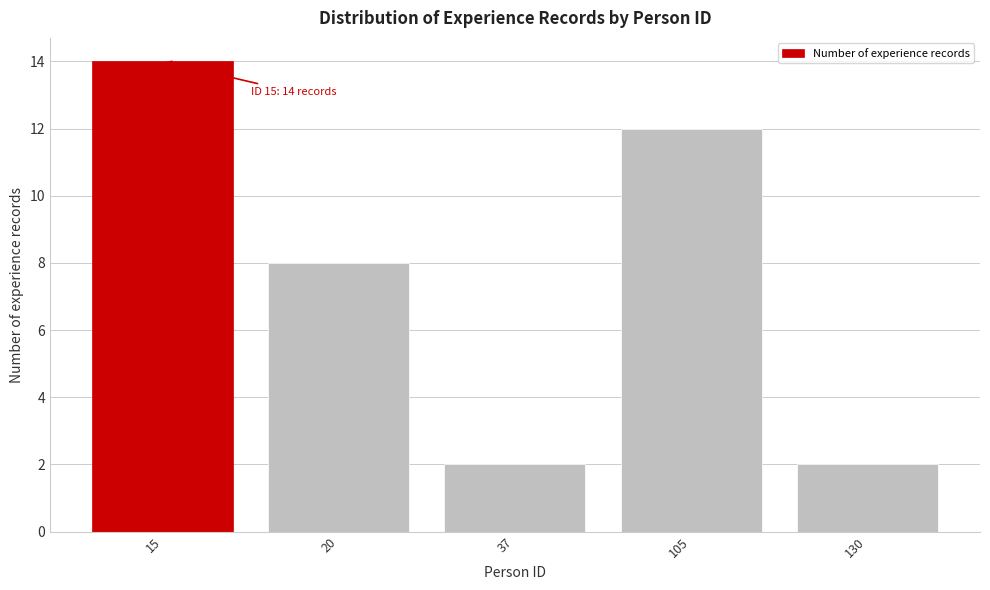

Reading left to right, transcribe all the data shown in this chart.

14	8	2	12	2